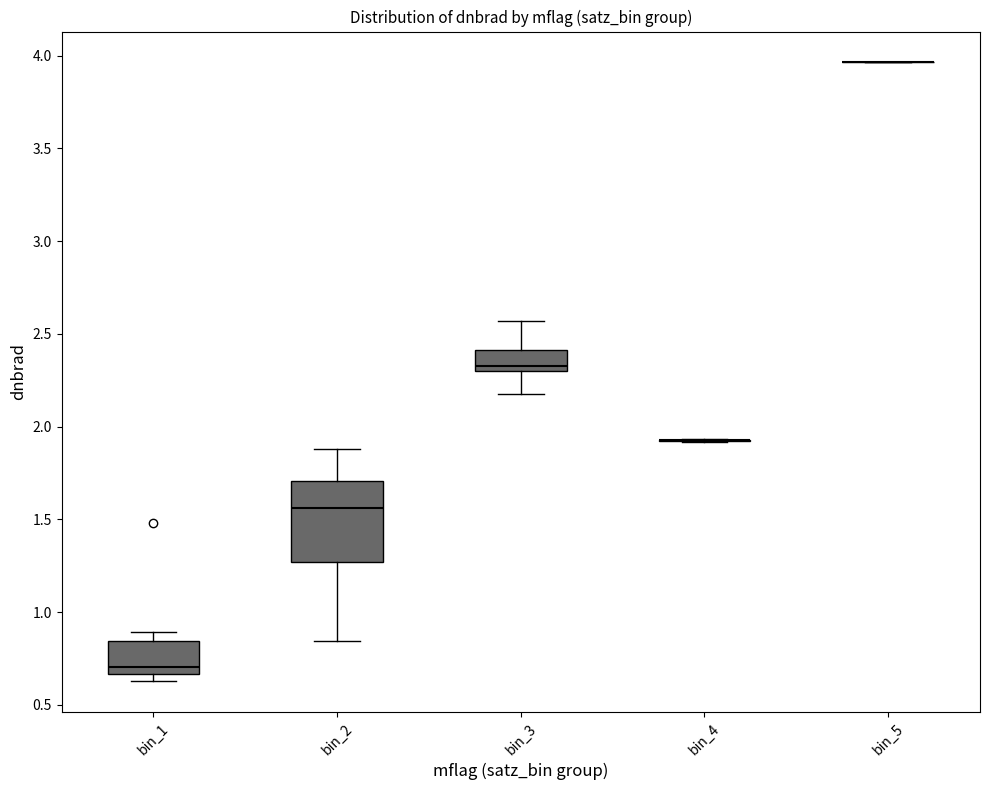

Which box is the tallest, from its lower edge to its upper edge?

bin_2